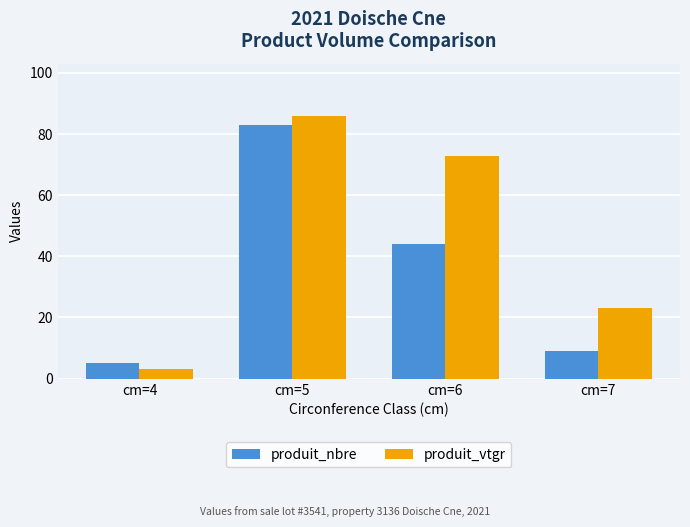

Rank the categories by produit_vtgr value from lowest to highest.

cm=4, cm=7, cm=6, cm=5